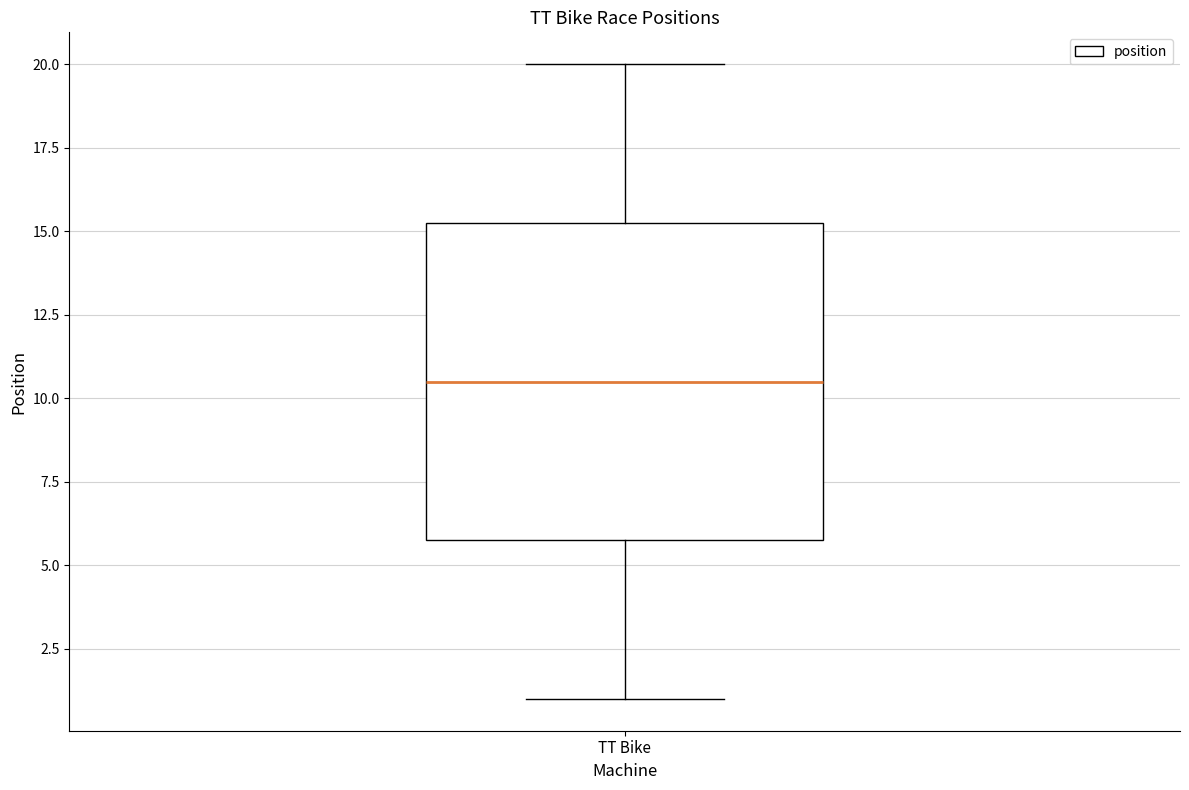

Transcribe this box plot: give where the median line is, the range the box spans, and where the two whiskers end, as read against the y-axis. The values are not printed on the chart, so give them approximately, as read against the axis.

median 10.5, box 6.0 to 15.5, whiskers 1.0 to 20.0